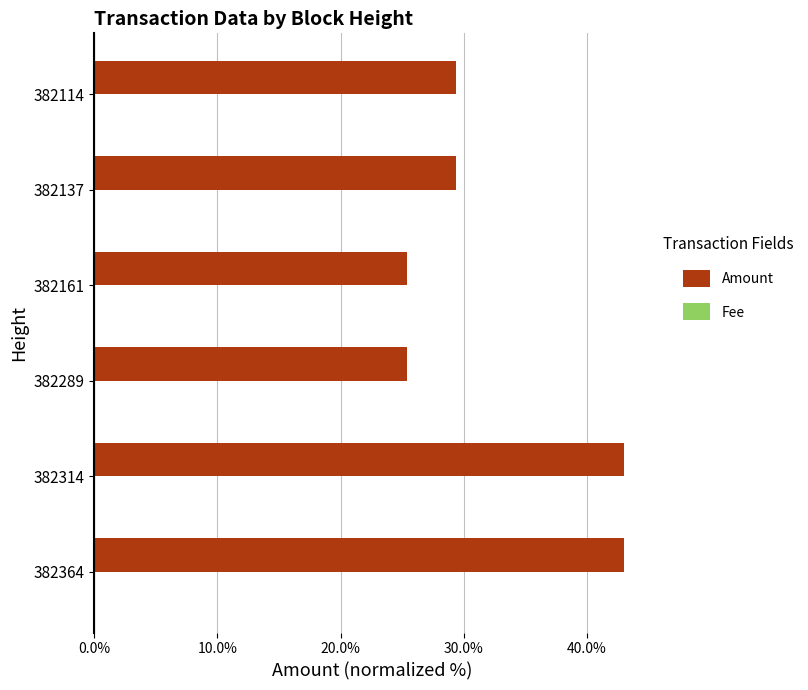

Which series has the largest total across all categories?

Amount